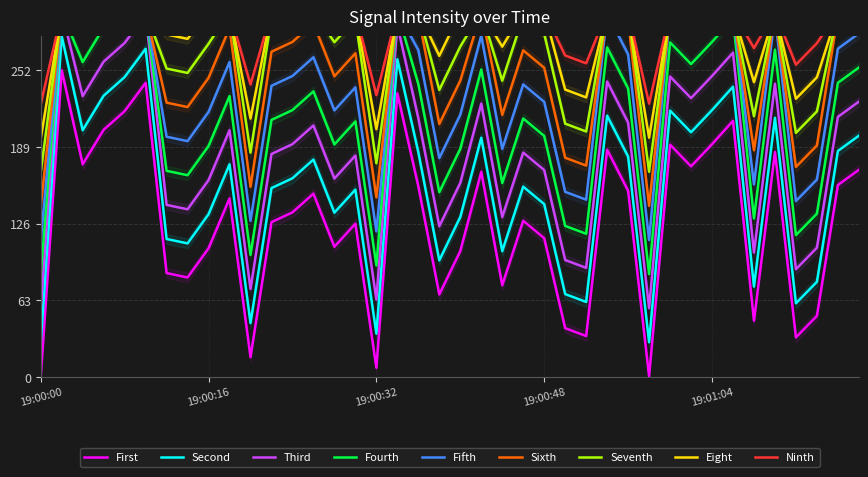

The value of Second at 19:01:04 is 219.3. True or false?

True